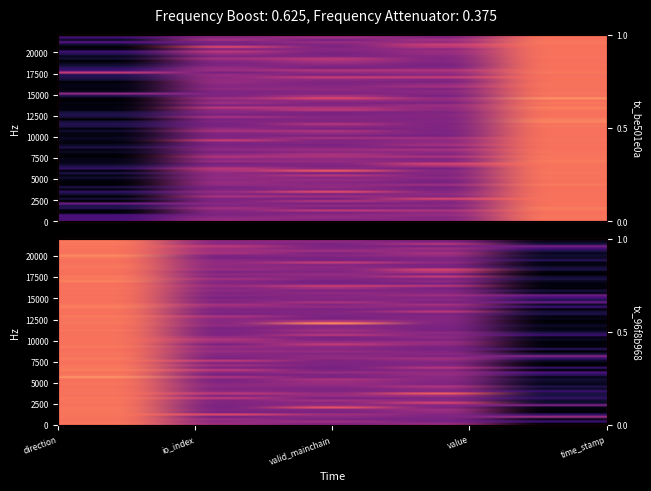

How many be501e0a8e3a940df90d8305c5041b7796c2260 values are between 0 and 1?

5